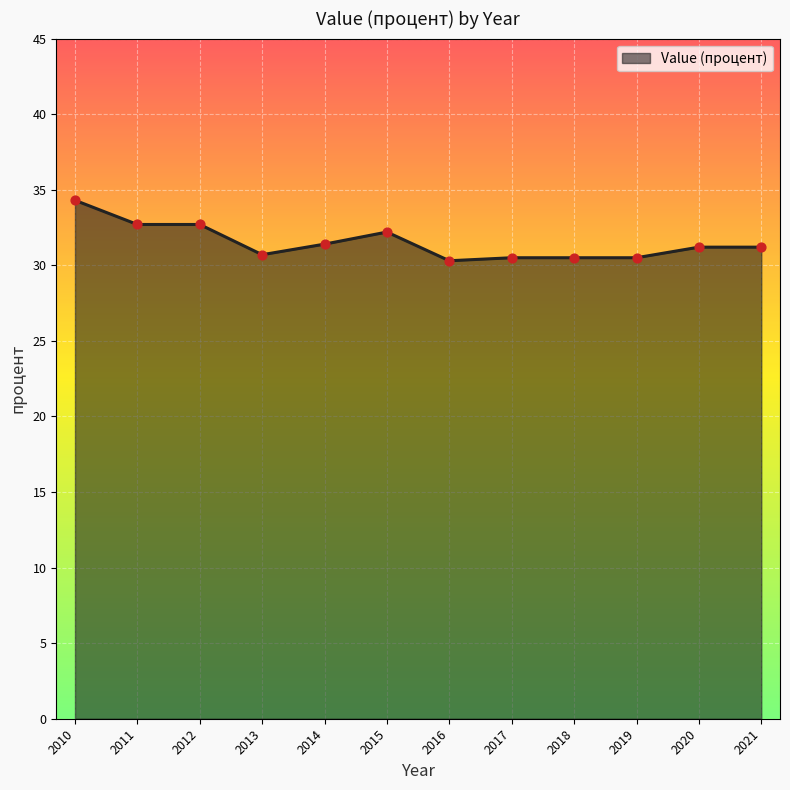

Between 2011 and 2018, which is larger?

2011